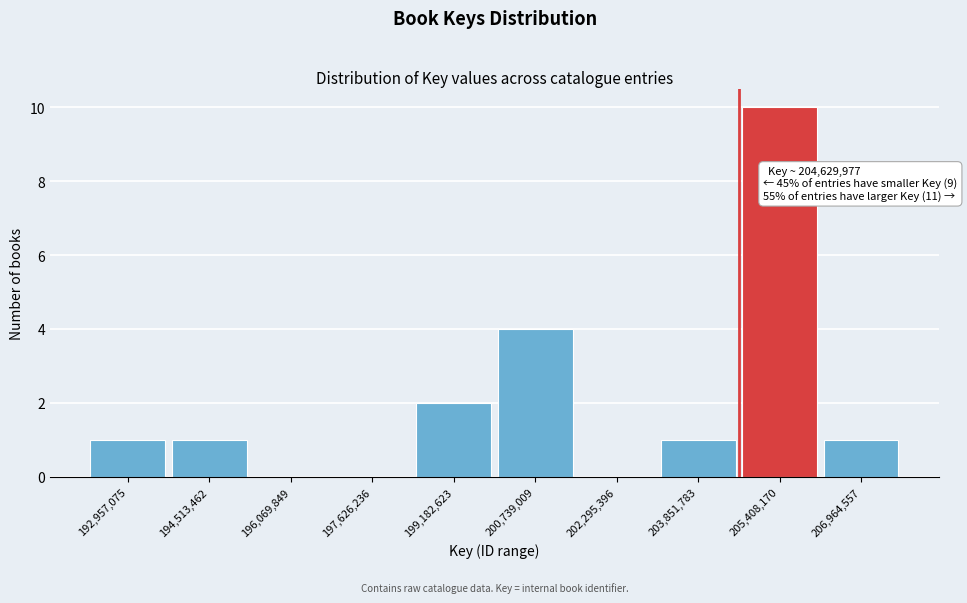

Over which range of the x-axis is the bar tallest?

204600000 to 206200000